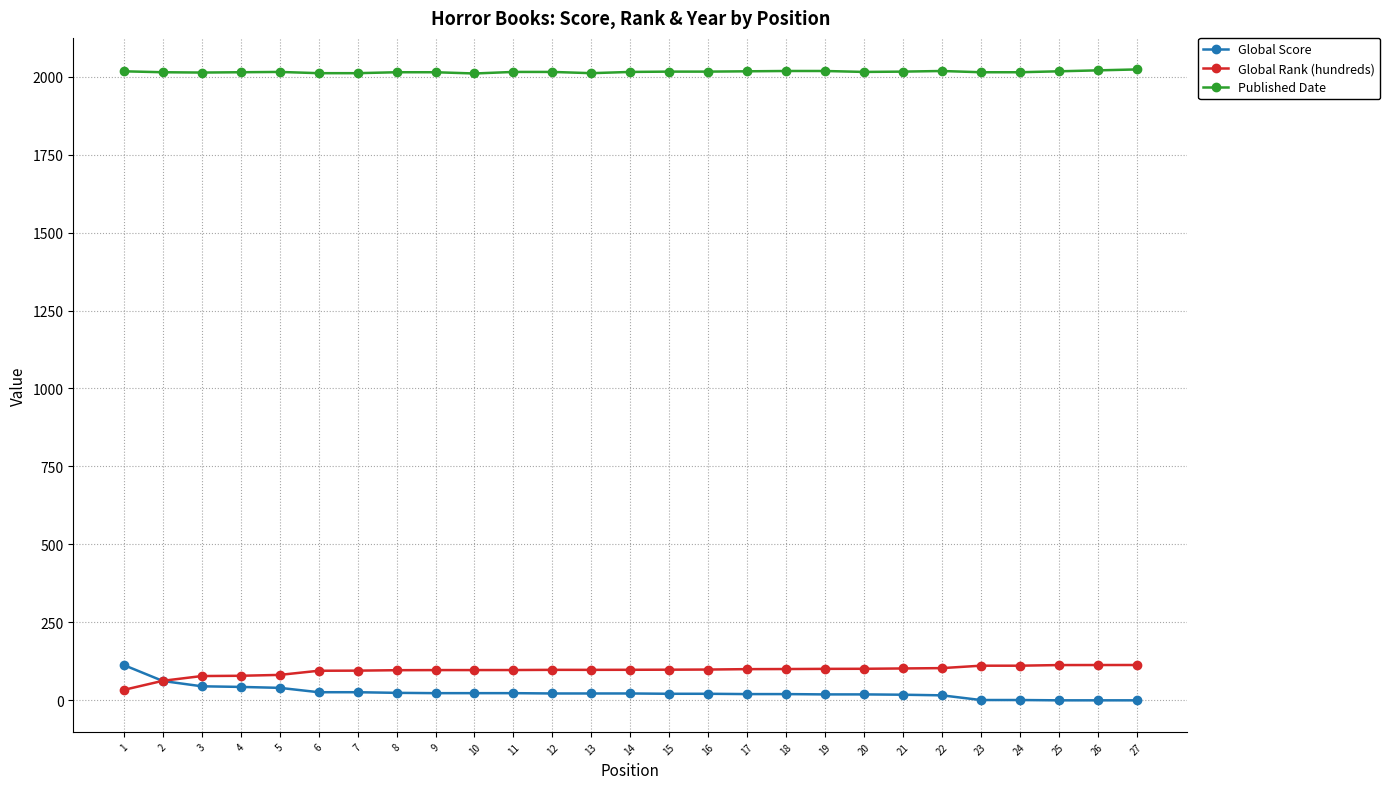

True or false: Global Score and Global Rank (hundreds) intersect in this chart.

True